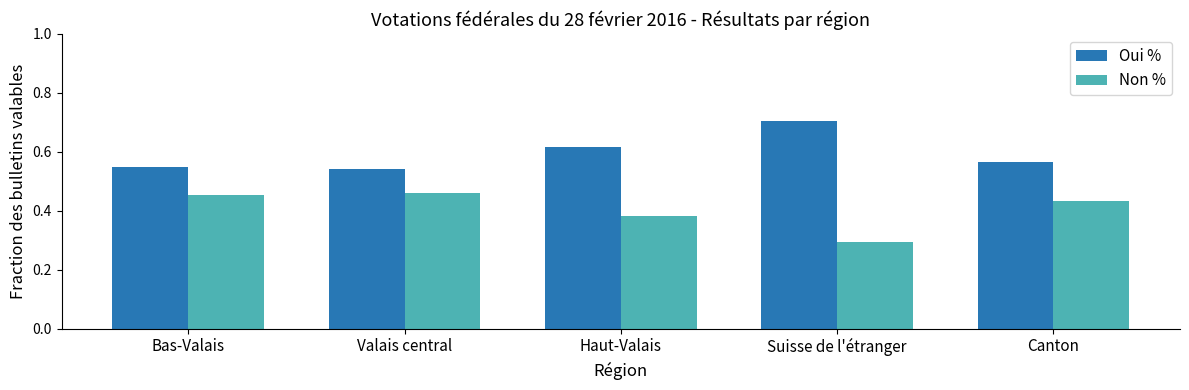

What is the sum of all Non % values?

2.0